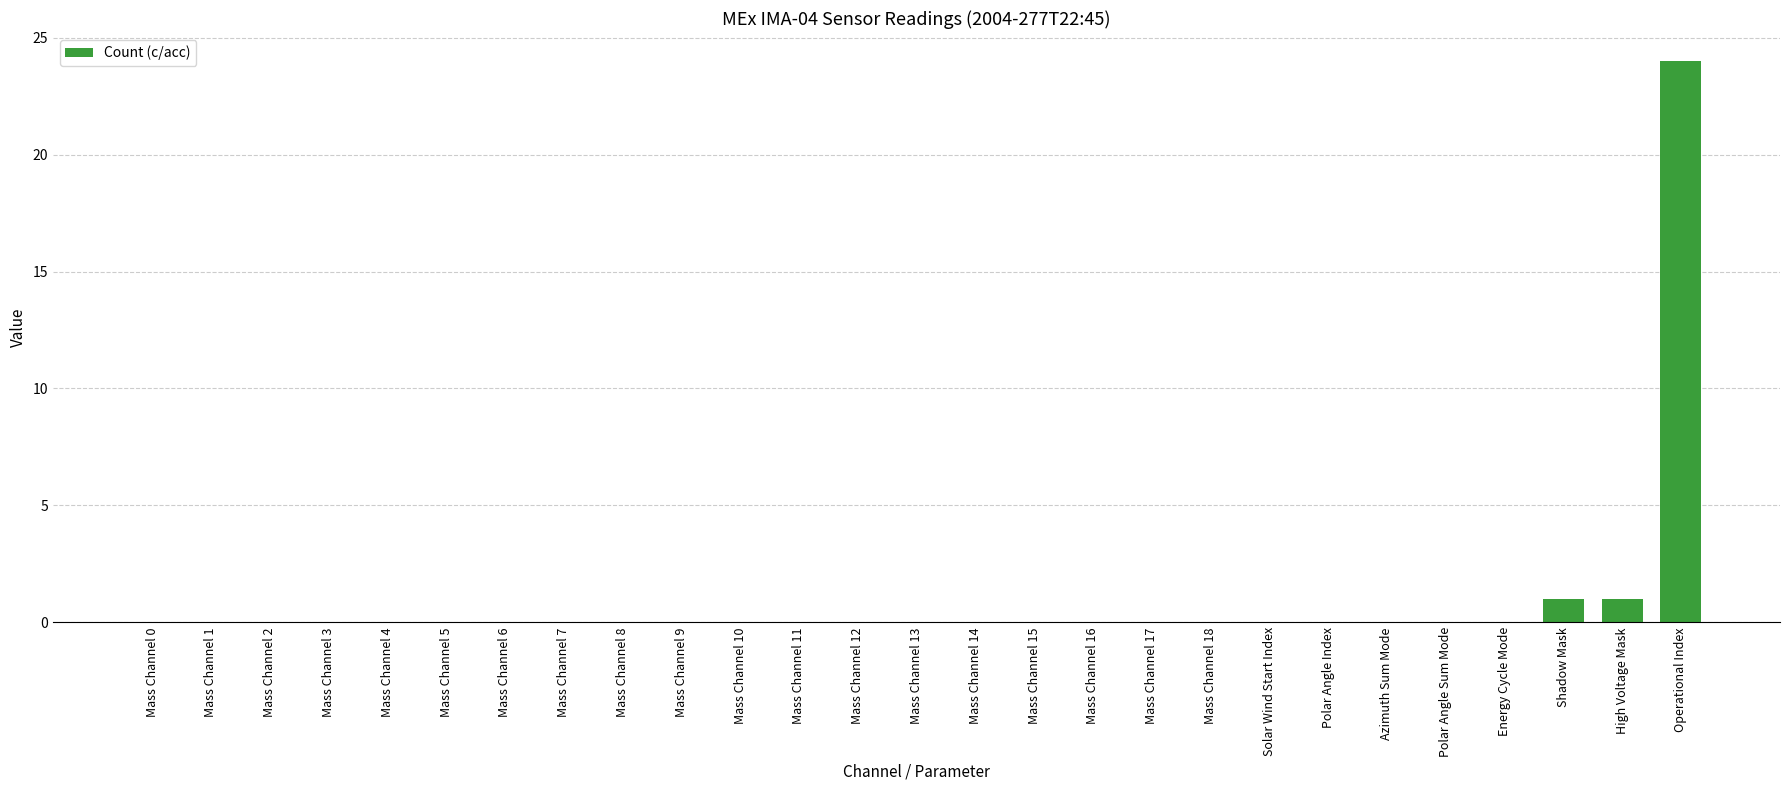

Are the bars horizontal?

No